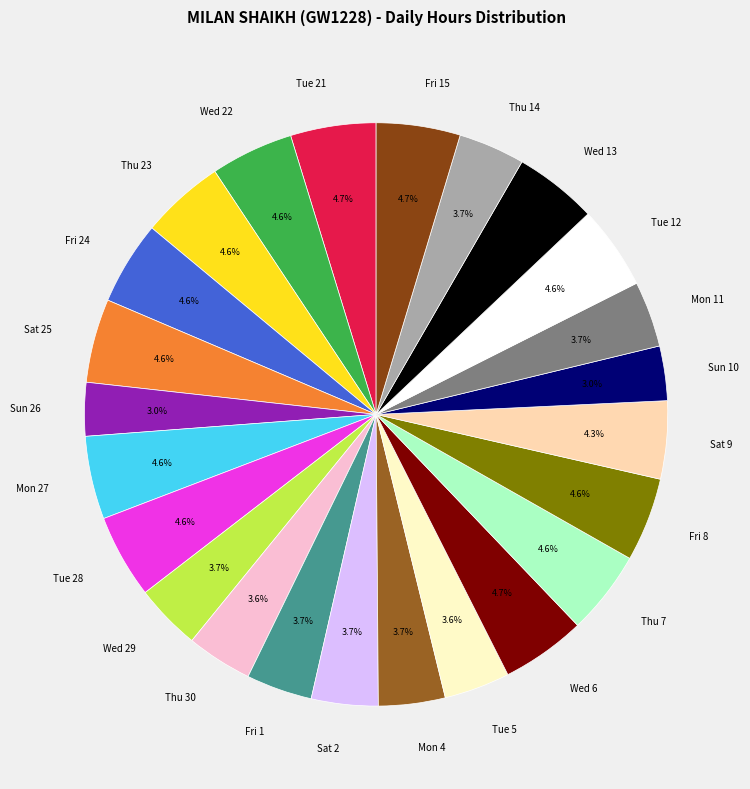

The Sat 2 slice represents 4% of the pie. True or false?

True